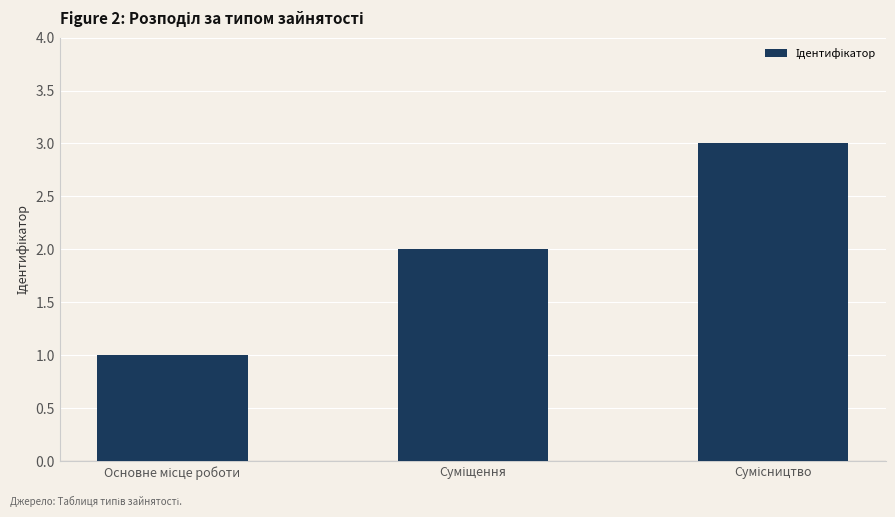

What is the maximum value shown in the chart?

3